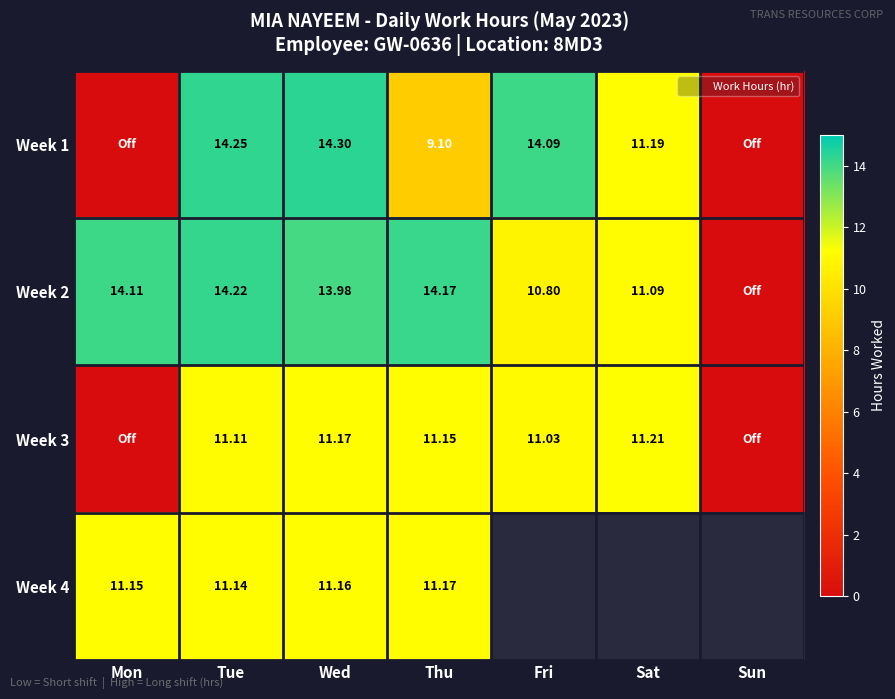

The Week 2 series shows 19.3 at Thu. True or false?

False